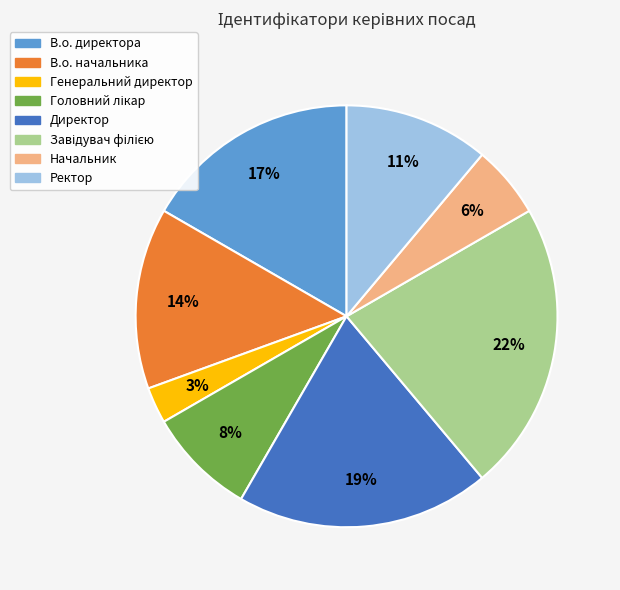

How many slices are in this pie chart?

8